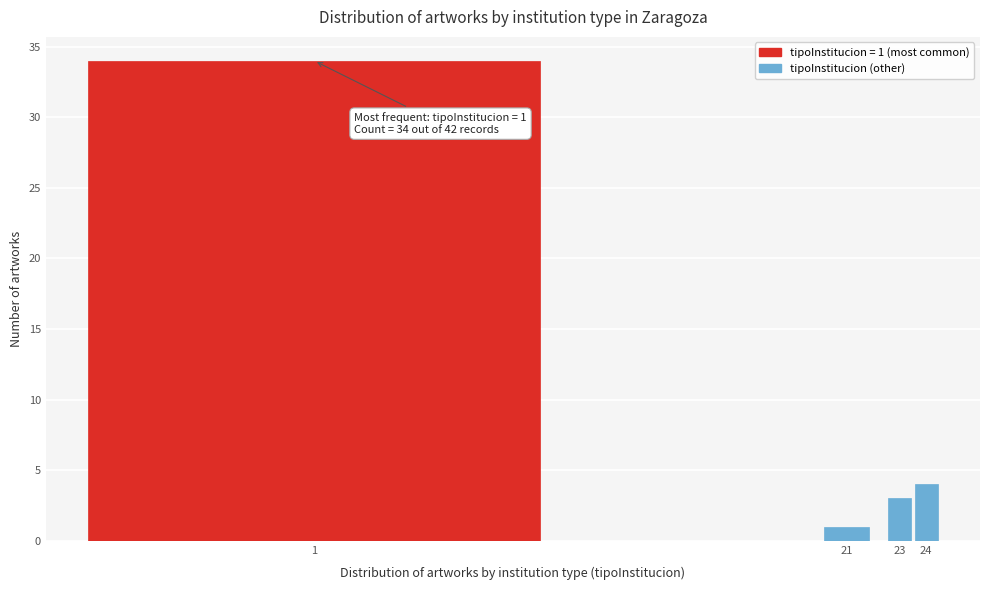

Reading left to right, transcribe all the data shown in this chart.

34	1	3	4